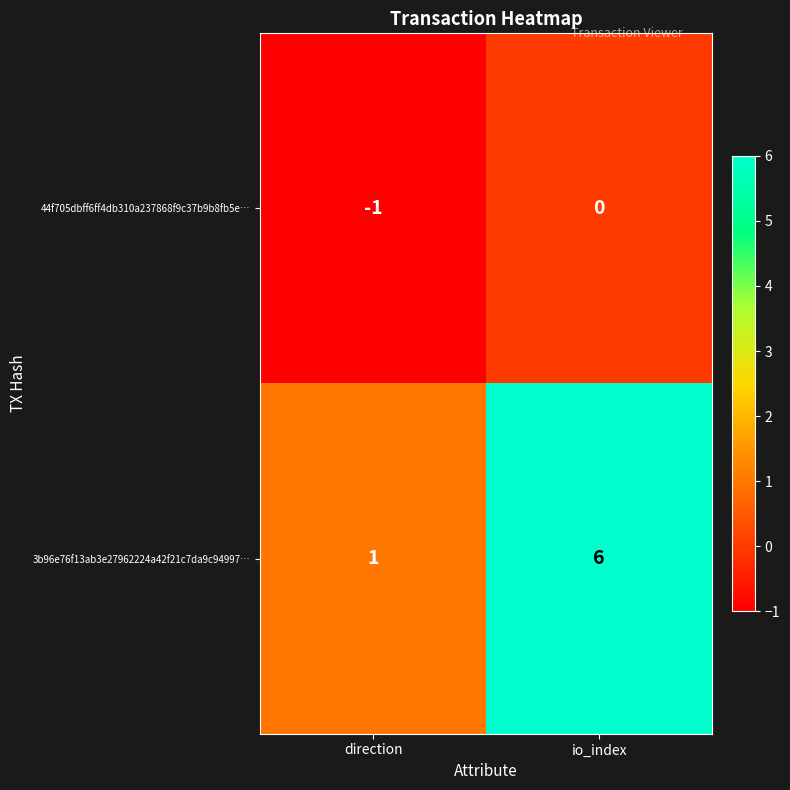

At which category is the sum across all series the highest?

io_index